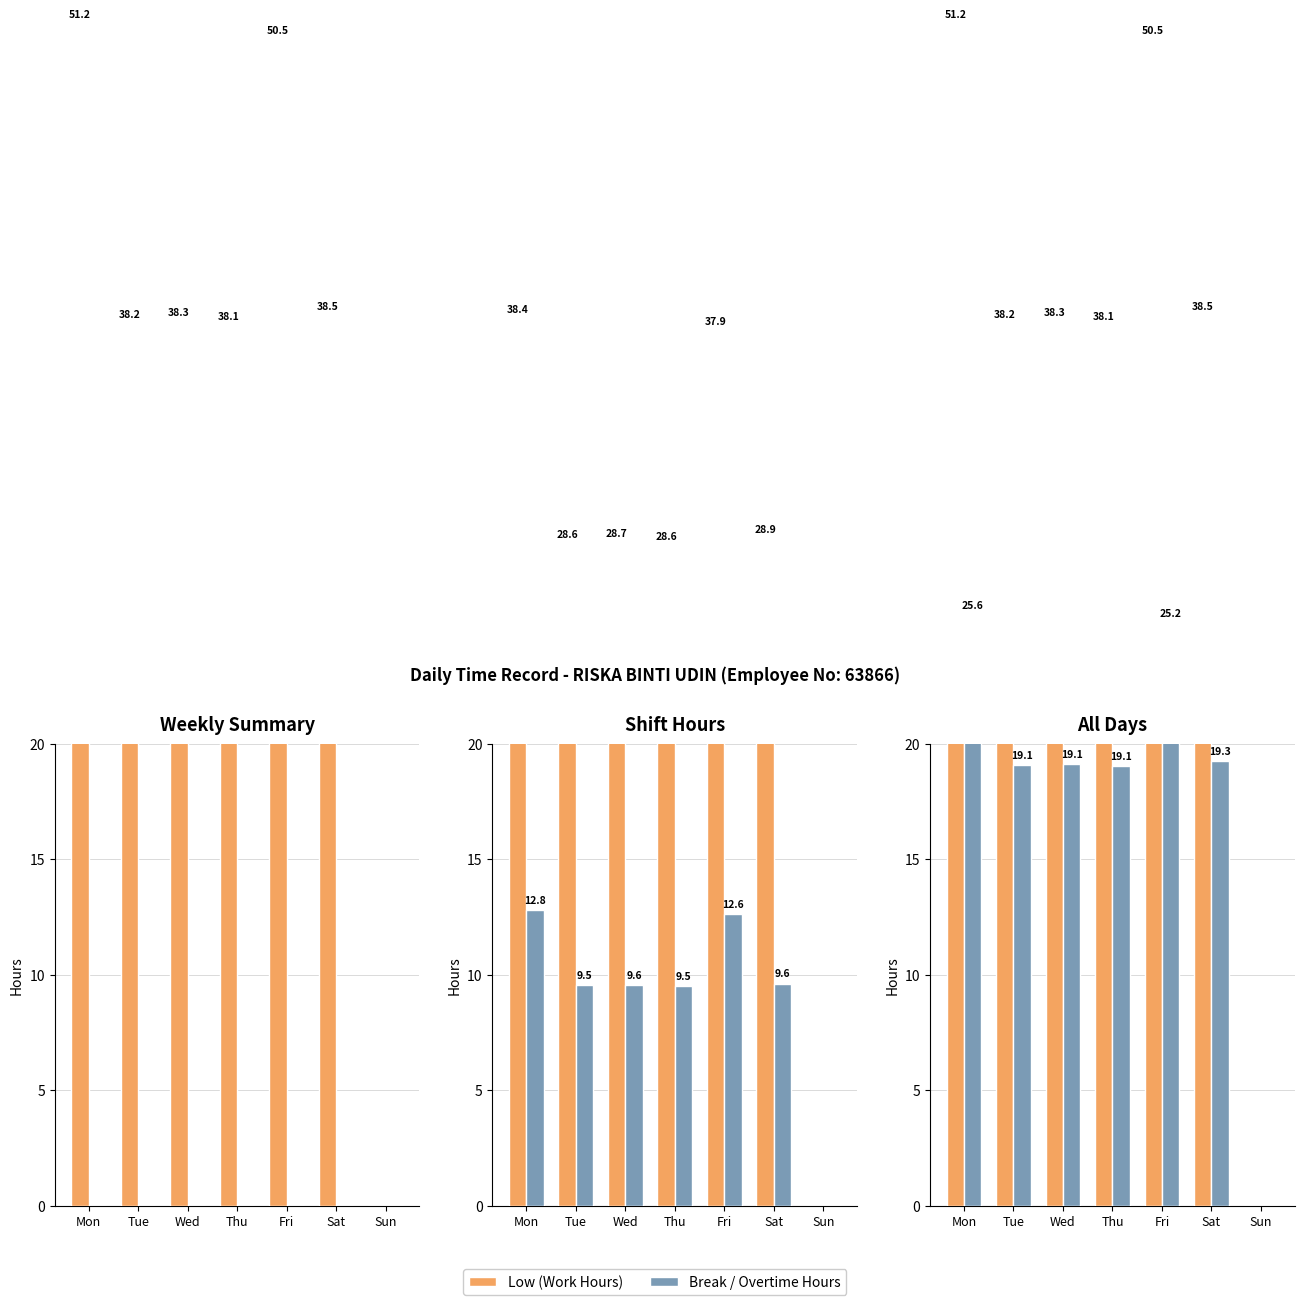

The Break / Overtime Hours series shows 11.7 at Wed. True or false?

False